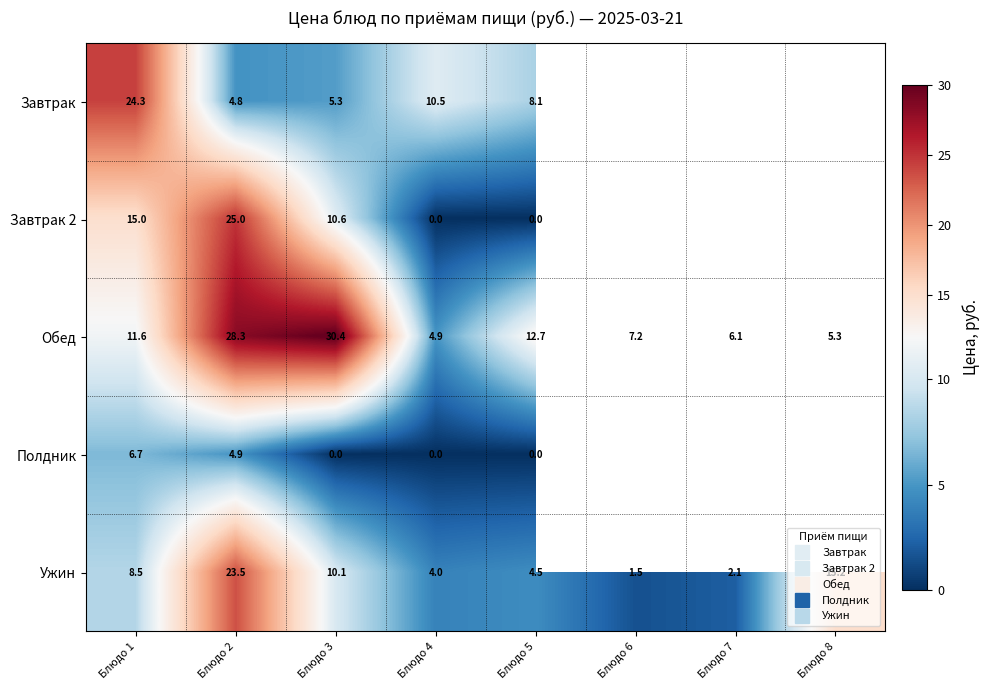

At which category is the sum across all series the highest?

Блюдо 2